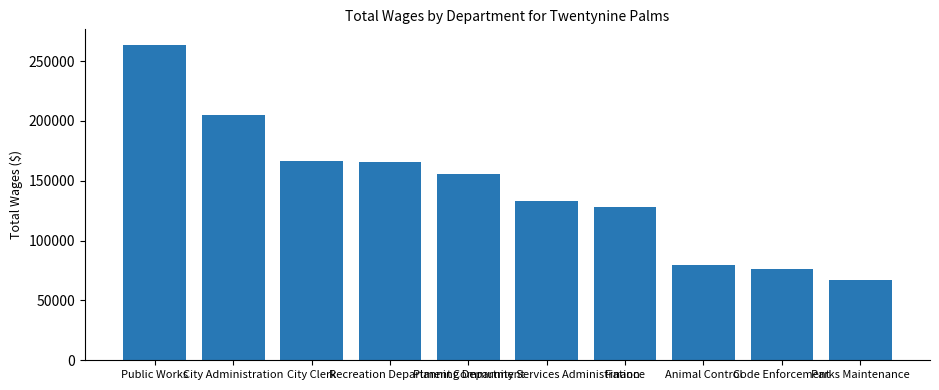

What is the minimum value shown in the chart?

67462